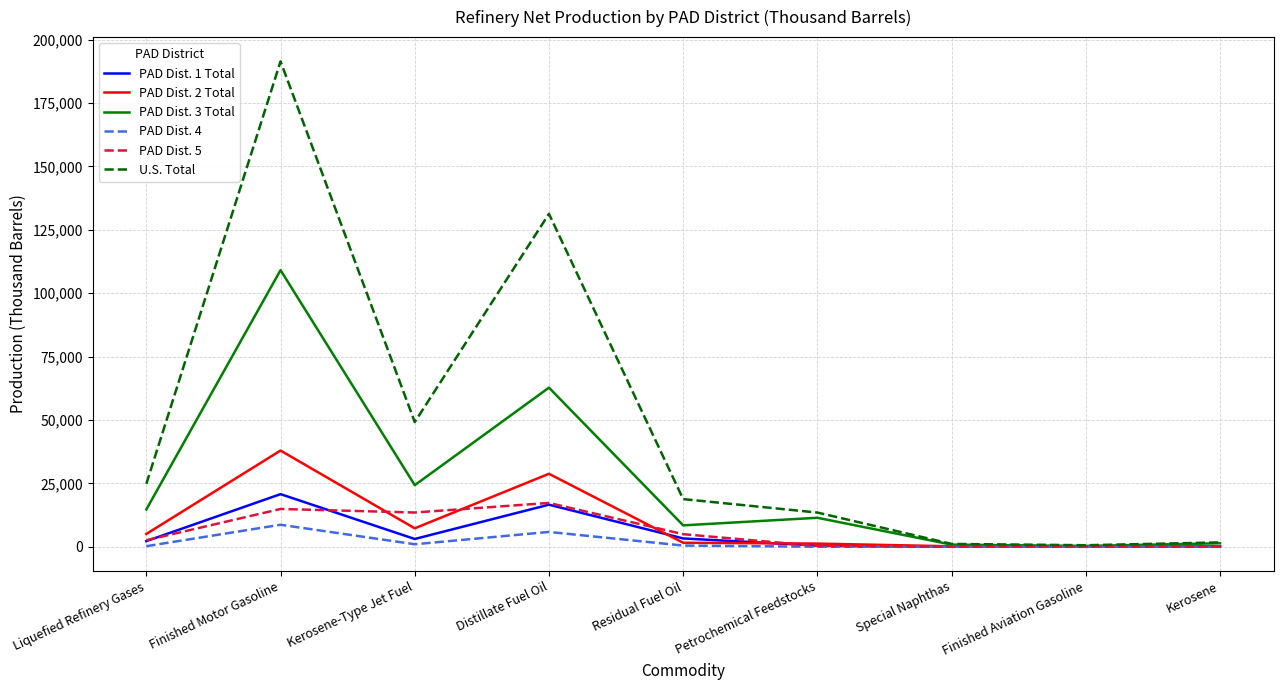

In PAD Dist. 5, how many points are higher than both neighbors (excluding endpoints)?

3